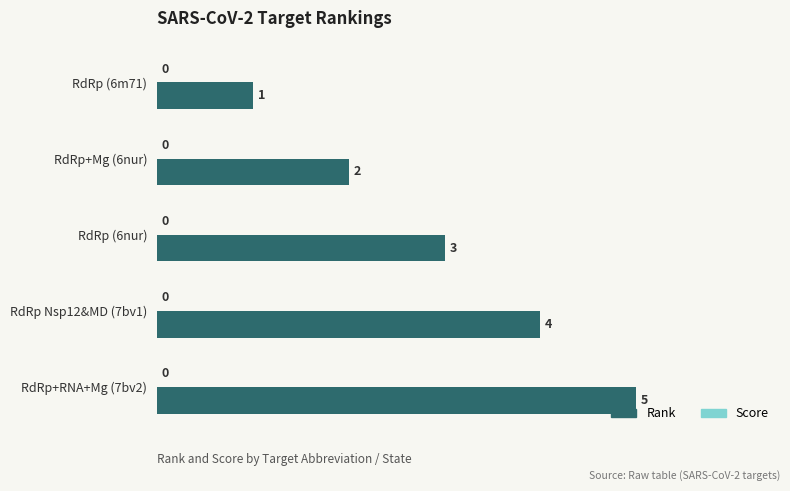

What is the average value?

3